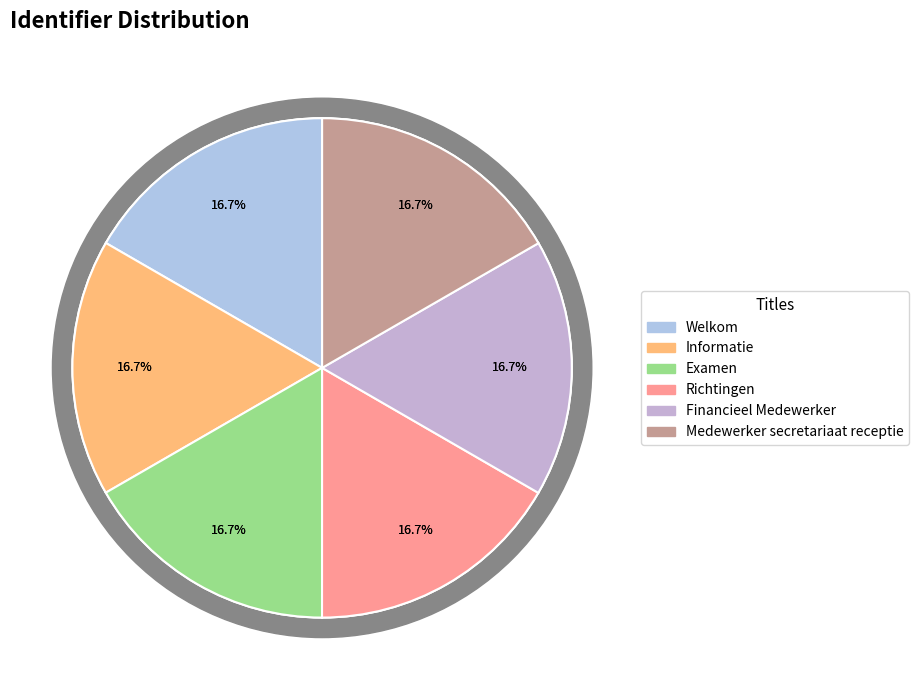

Do Welkom and Examen together represent more than half of the pie?

No